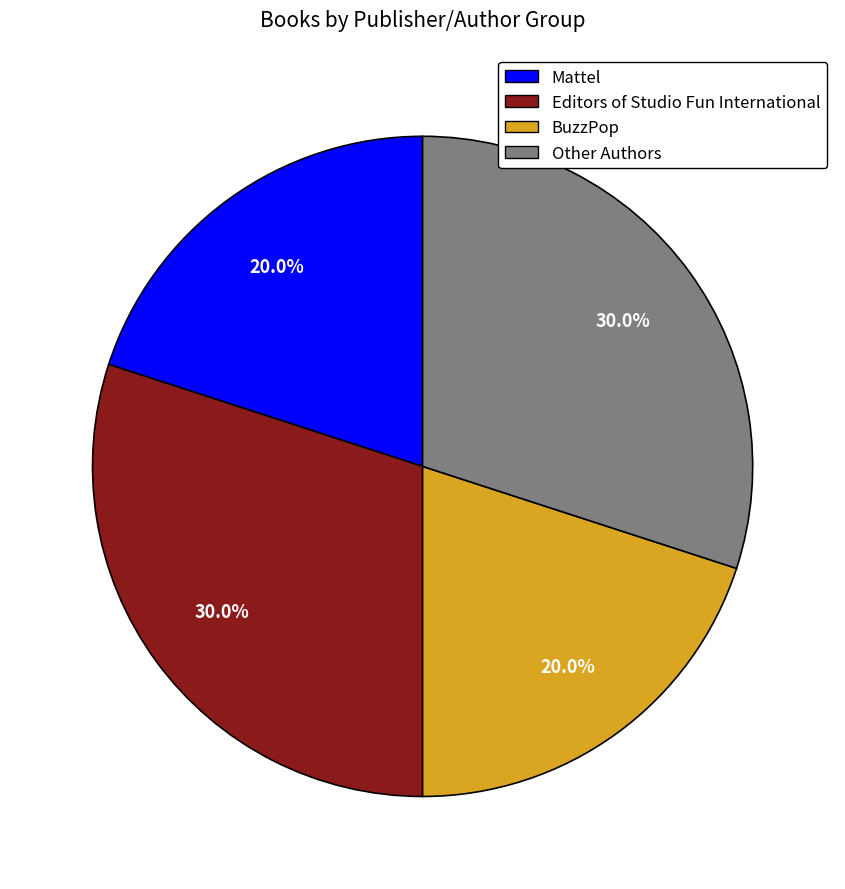

Which has a higher value, Editors of Studio Fun International or Mattel?

Editors of Studio Fun International